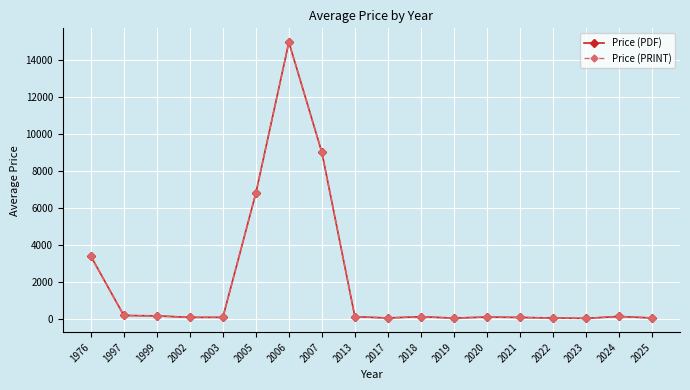

True or false: Price (PDF) and Price (PRINT) intersect in this chart.

False